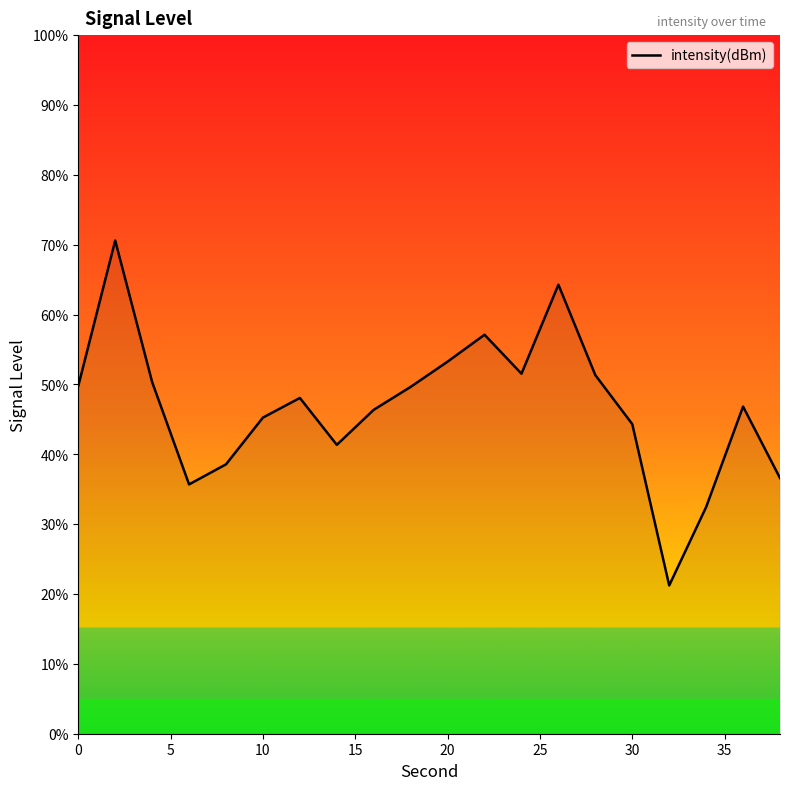

What is the difference between the maximum and minimum values?

49.4